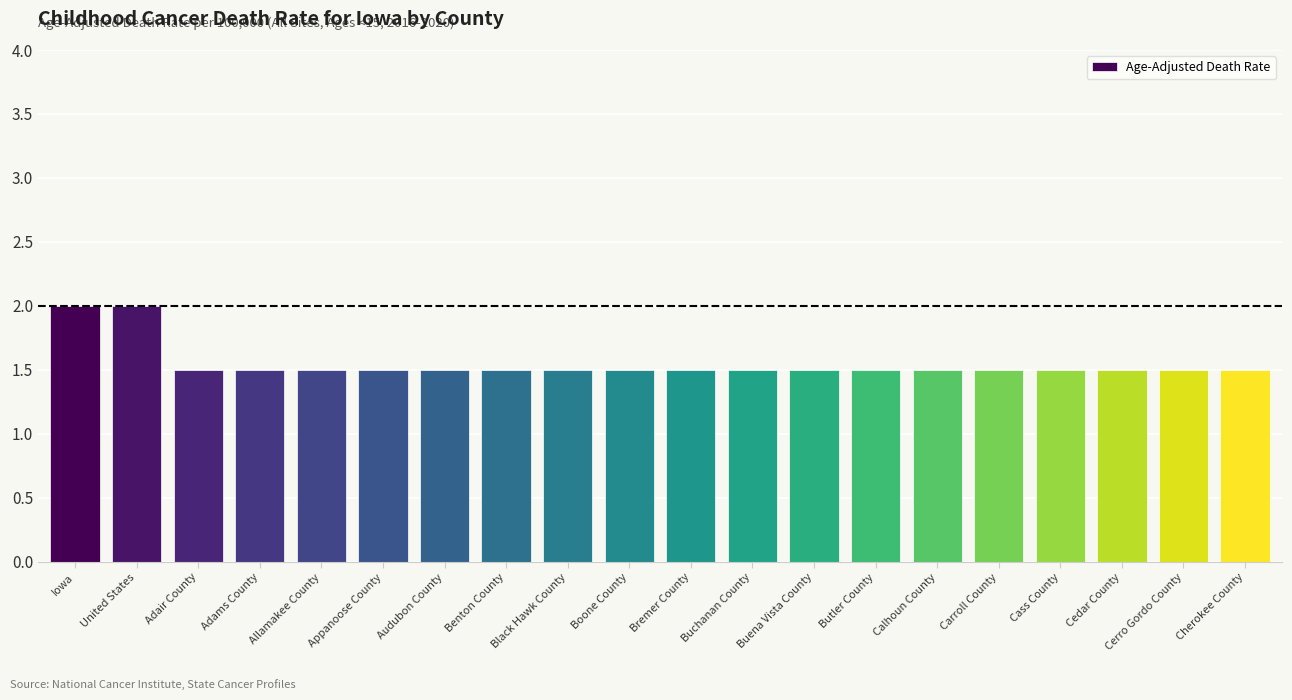

The chart shows a value of 0.7 at Cedar County. True or false?

False